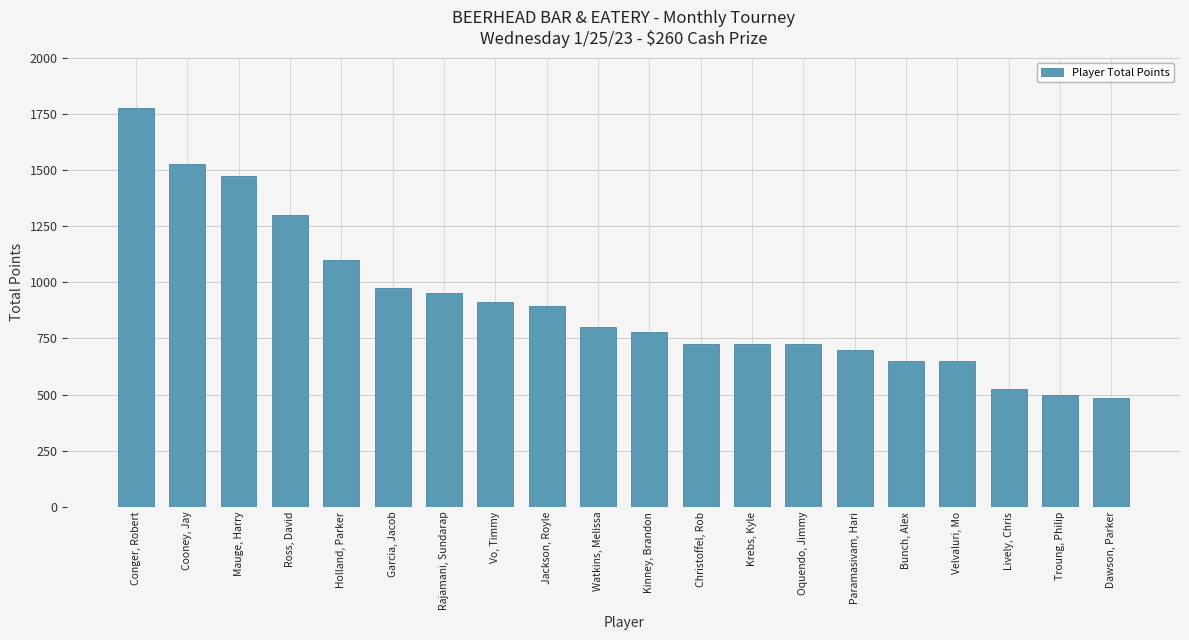

Reading left to right, transcribe all the data shown in this chart.

1775	1525	1475	1300	1100	975	950	910	895	800	780	725	725	725	700	650	650	525	500	485